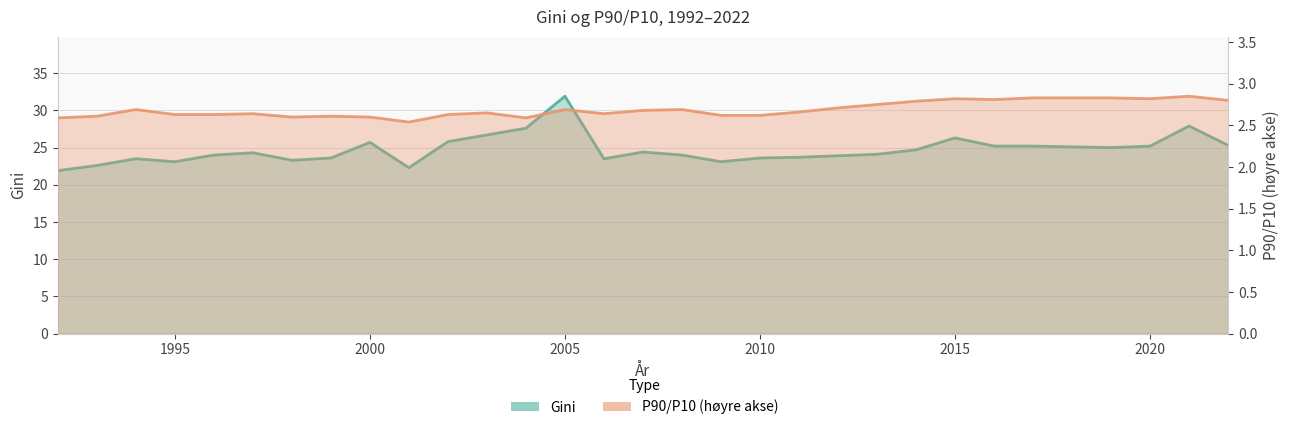

At how many categories does at least one series exceed 30?

1